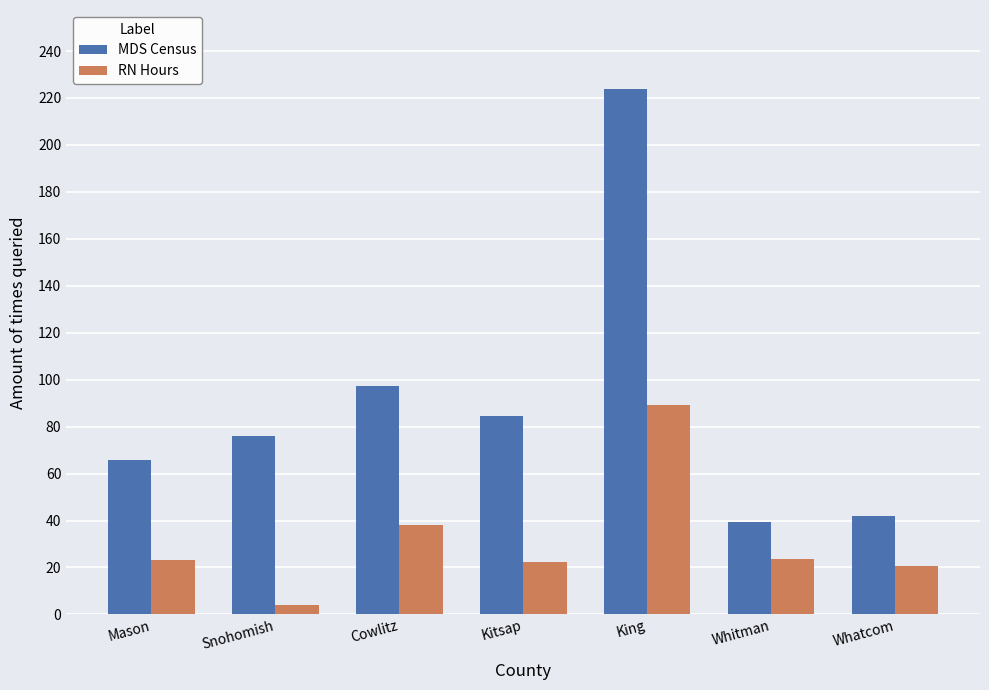

What value does the MDS Census series have at Mason?

65.8